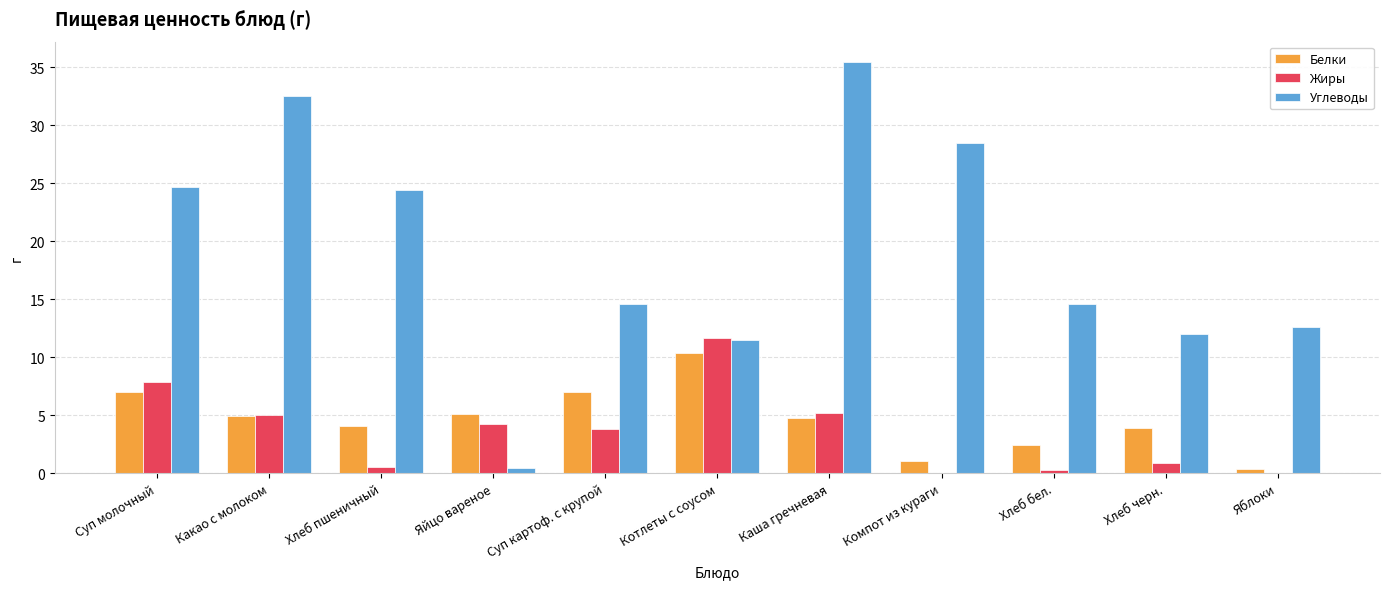

How many distinct data groups are displayed?

3